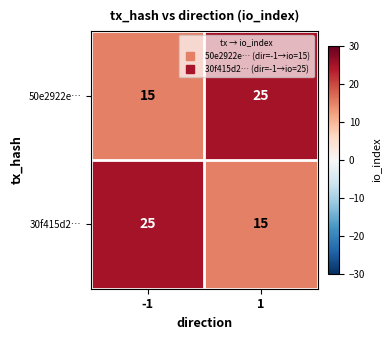

True or false: 30f415d2… has a value of 4 at 1.

False